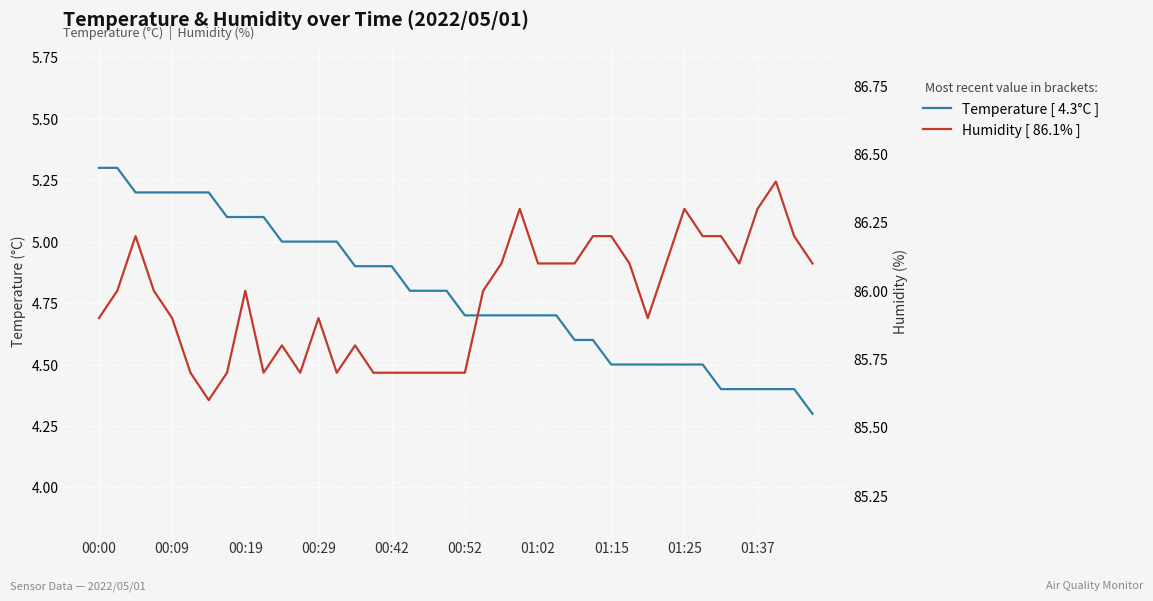

What position from the right is 13?

27